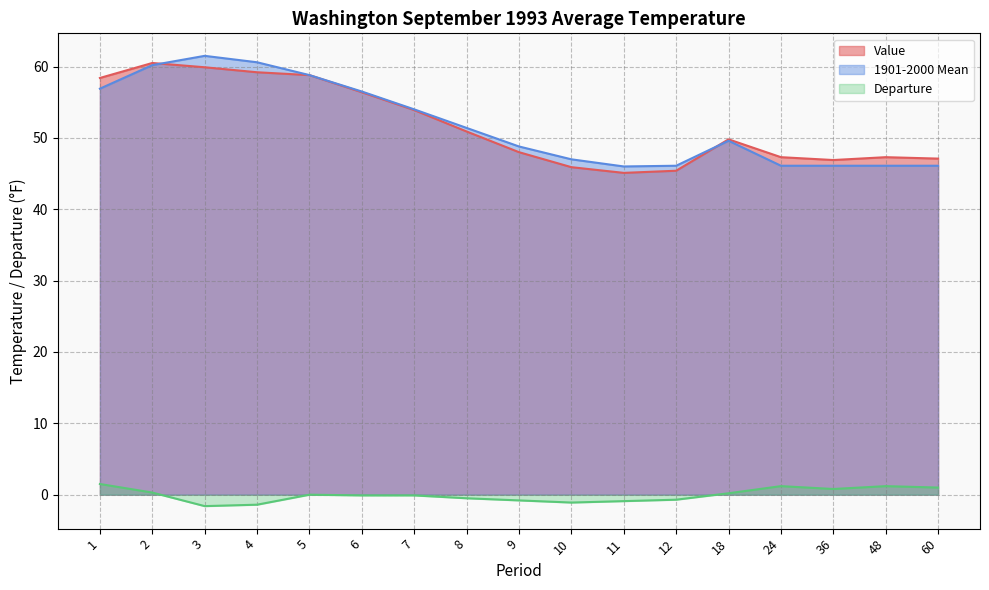

Which has a higher value, 48 or 6?

6